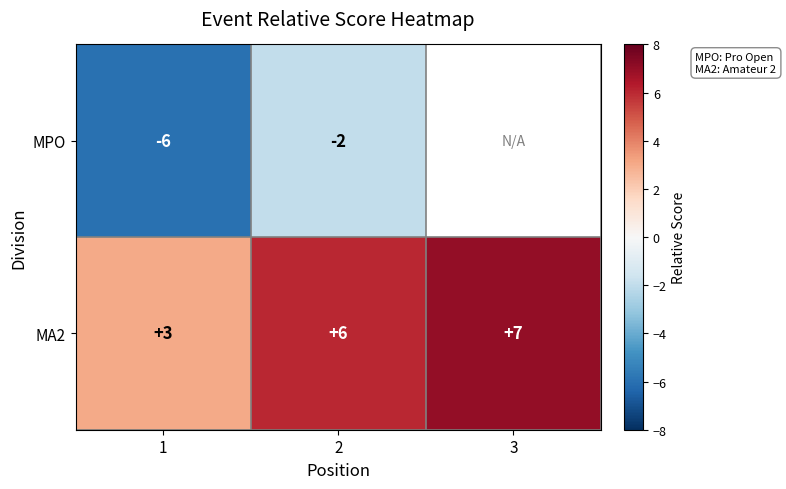

Is it true that MA2 equals 7 at 3?

True